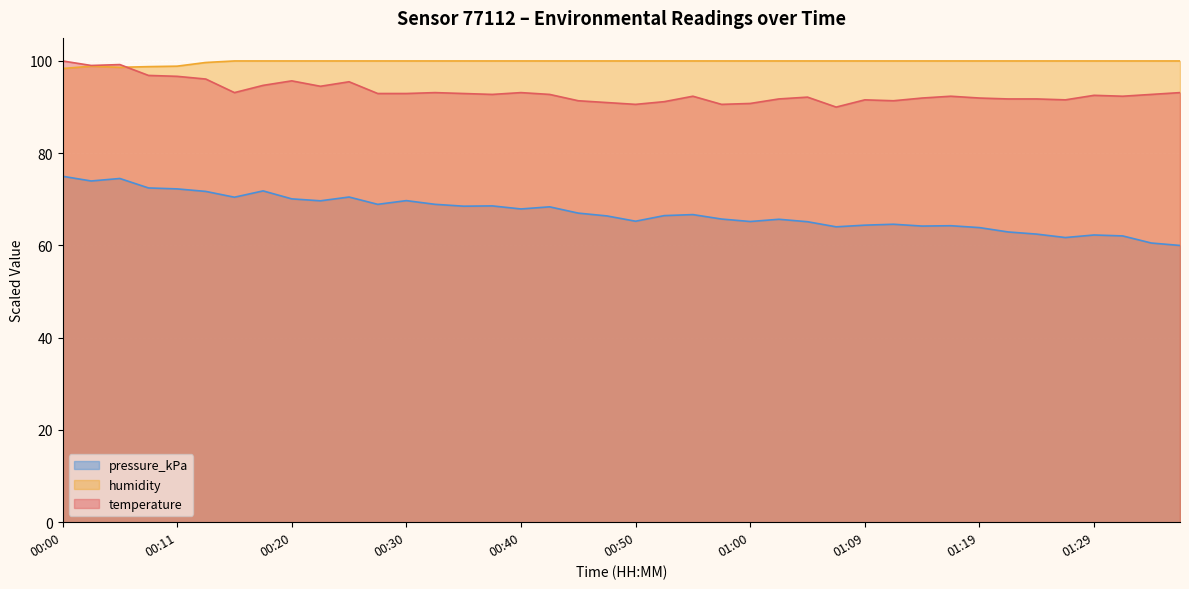

Which label corresponds to the smallest value in the chart?

01:36